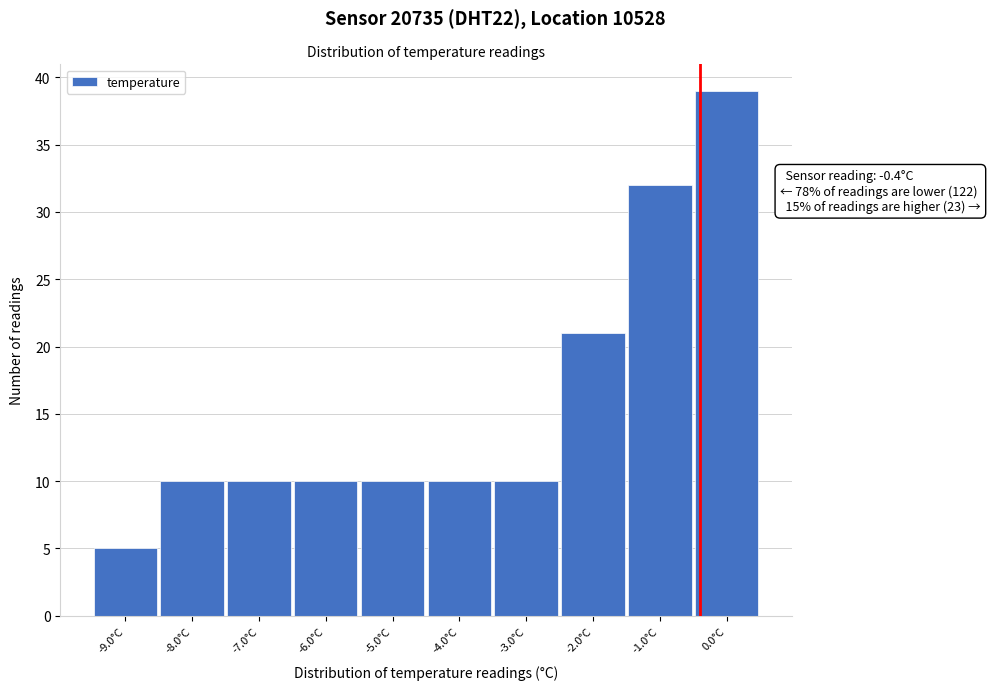

Which range on the x-axis has the tallest bar?

-0.5 to 0.5